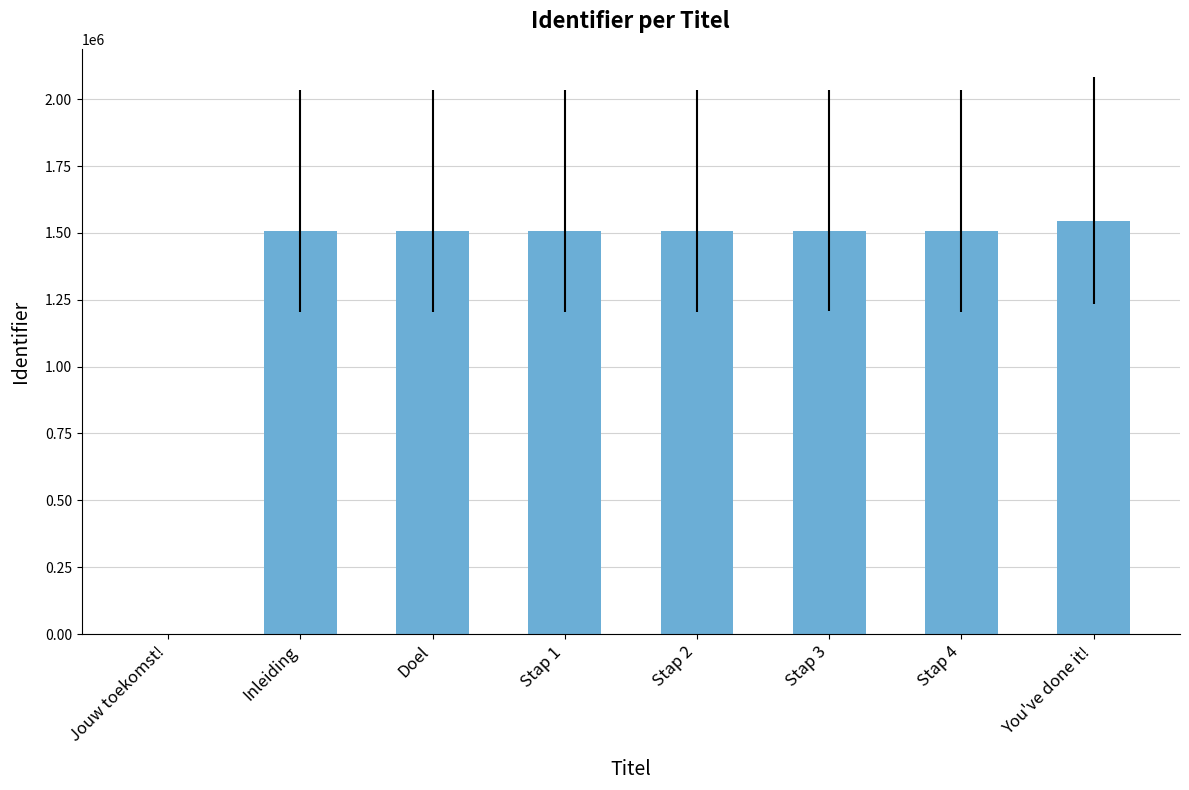

How many values are above zero?

7